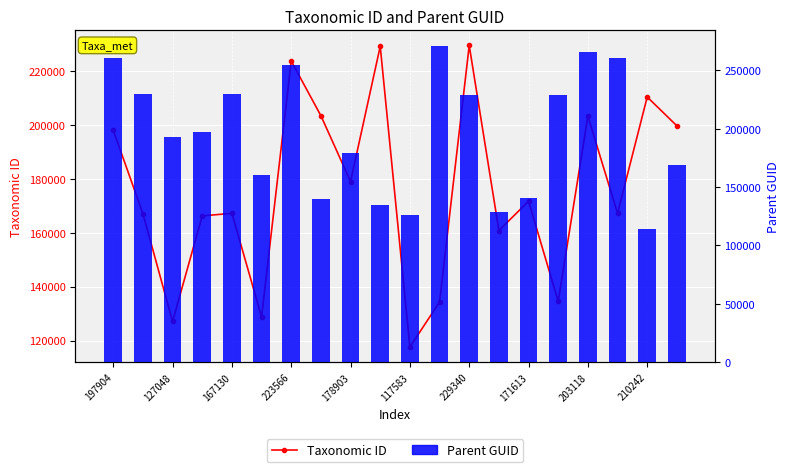

Which series has the largest total across all categories?

Parent GUID